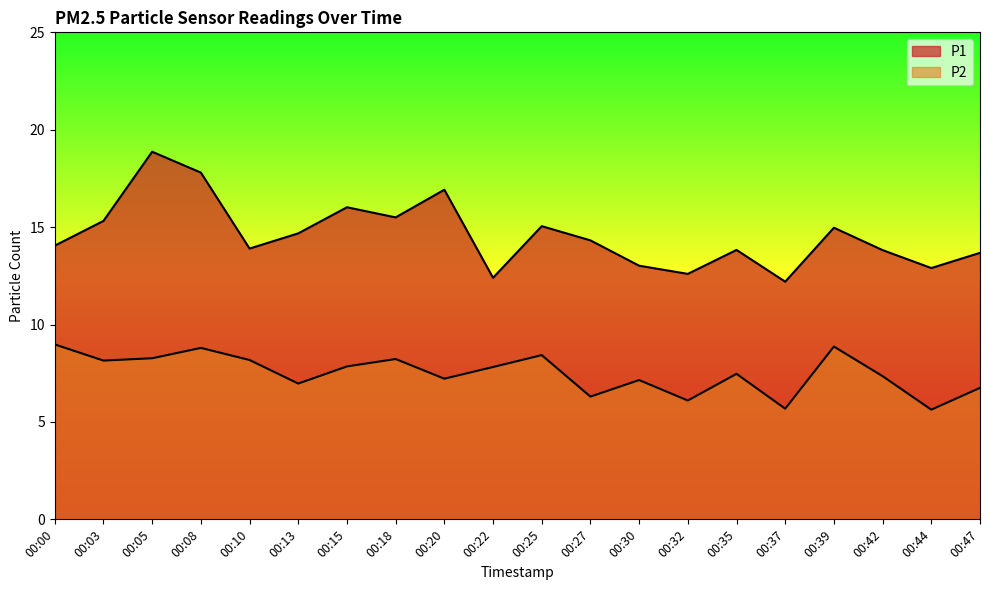

At which category is the sum across all series the highest?

00:05